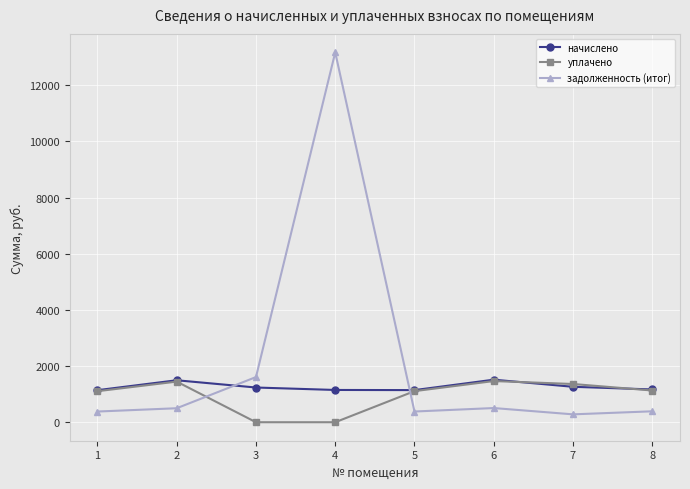

What value does the начислено series have at 8?

1166.9